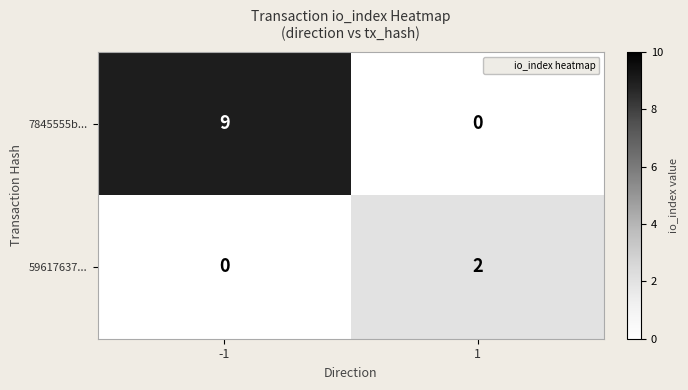

List the series in order of their overall mean, highest first.

7845555b..., 59617637...